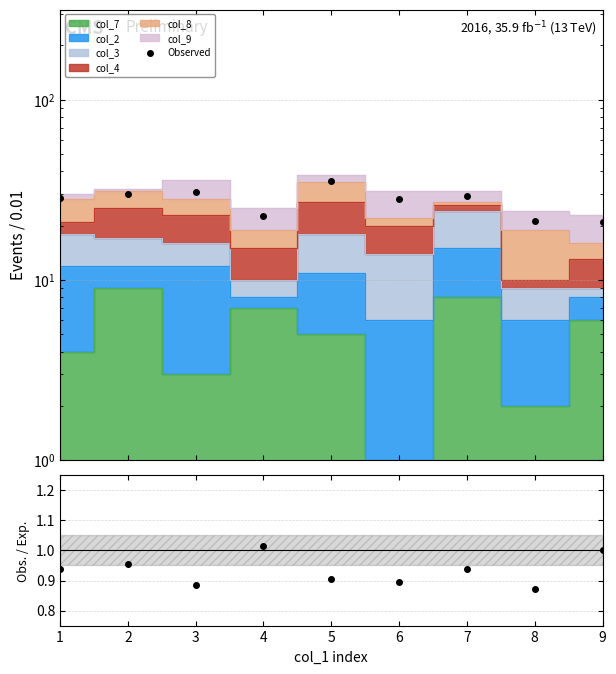

What is the average value of the Obs./Exp. series?

0.9